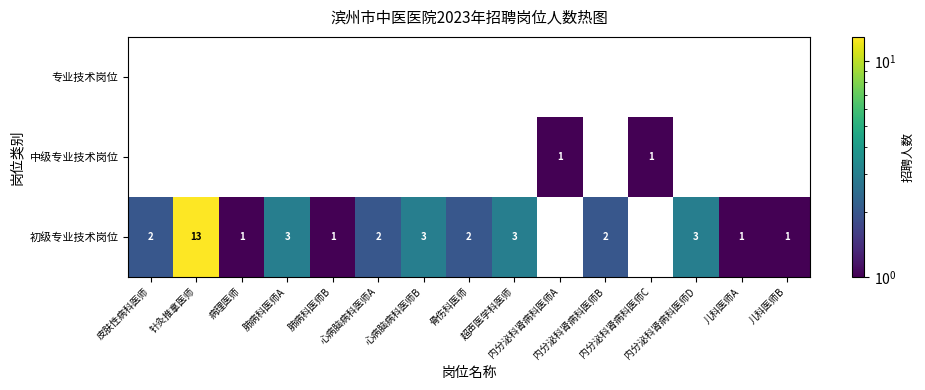

Which has a higher value, 骨伤科医师 or 心病脑病科医师A?

骨伤科医师